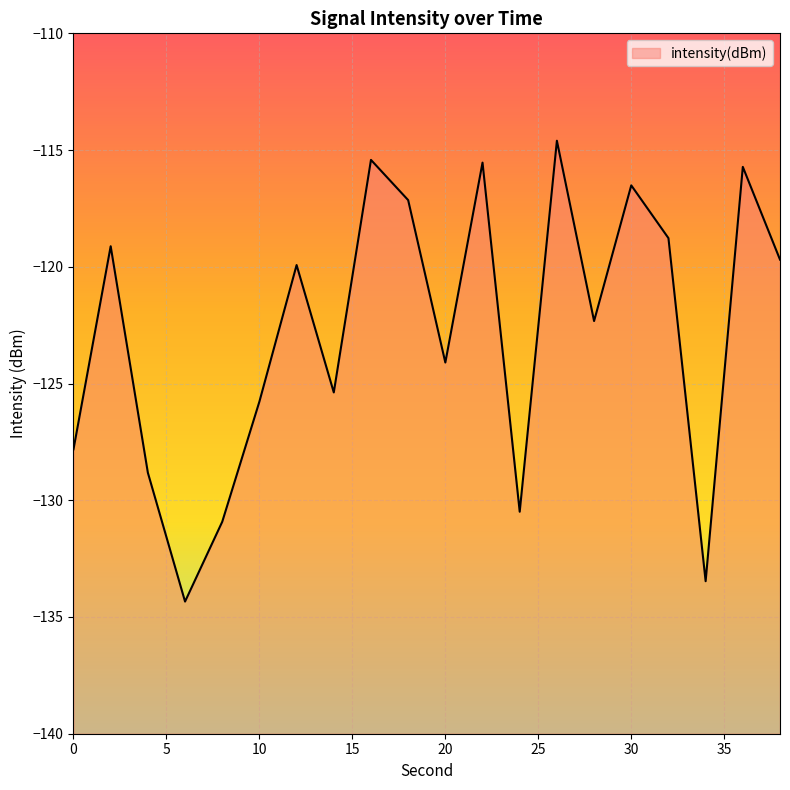

Reading left to right, extract all data points from this chart.

-127.8	-119.1	-128.8	-134.3	-130.9	-125.8	-119.9	-125.4	-115.4	-117.1	-124.1	-115.5	-130.5	-114.6	-122.3	-116.5	-118.8	-133.5	-115.7	-119.7